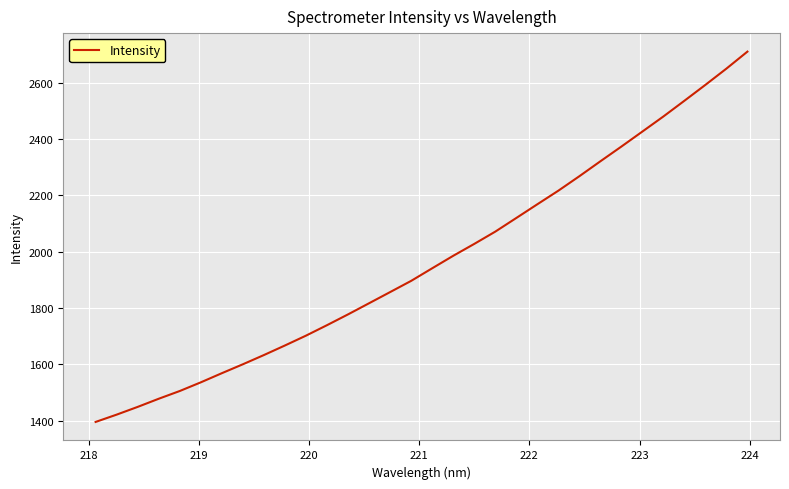

True or false: there are more than 1 points higher than both neighbors.

False